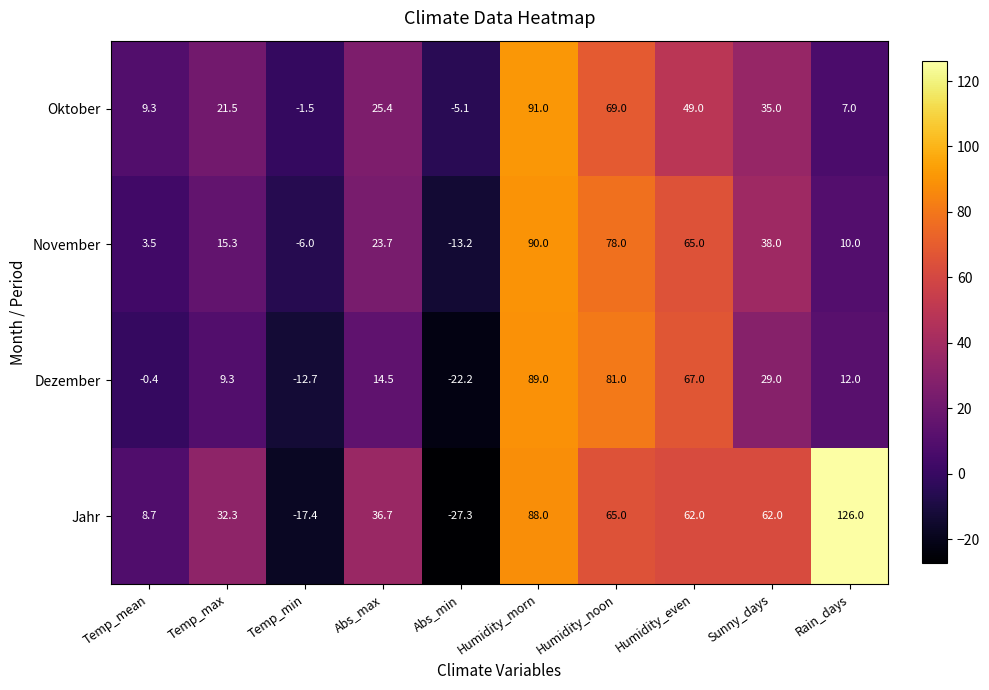

What is the greatest value displayed?

126.0